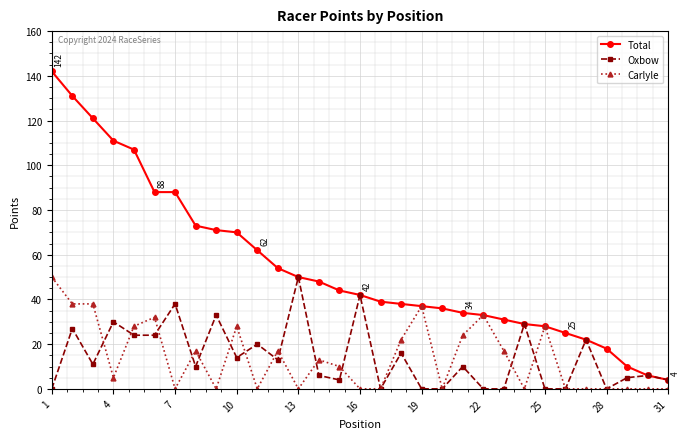

Which series has the largest range (max minus min)?

Total